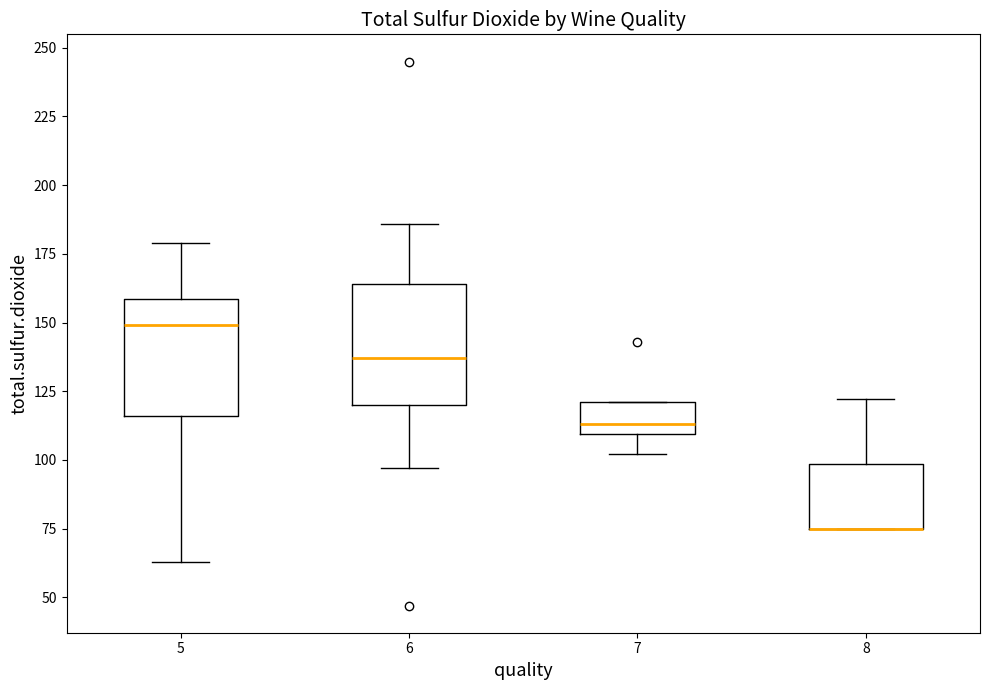

Reading left to right, read every box against the y-axis: the position of its median line, the range the box covers, and the ends of its whiskers. The values are not printed on the chart, so give them approximately, as read against the axis.

5: median 150, box 115 to 160, whiskers 65 to 180
6: median 135, box 120 to 165, whiskers 95 to 185
7: median 115, box 110 to 120, whiskers 100 to 120
8: median 75 (drawn on the box's lower edge), box 75 to 100, whiskers 75 to 120